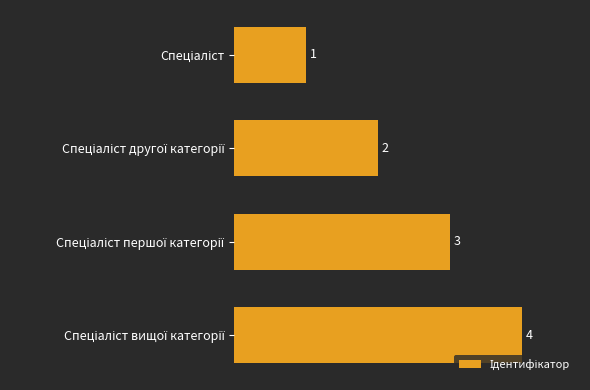

How many values are below 3?

2